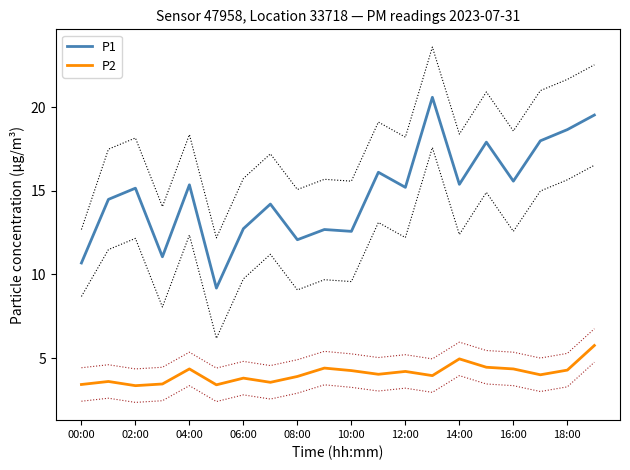

At how many categories does at least one series exceed 18?

3